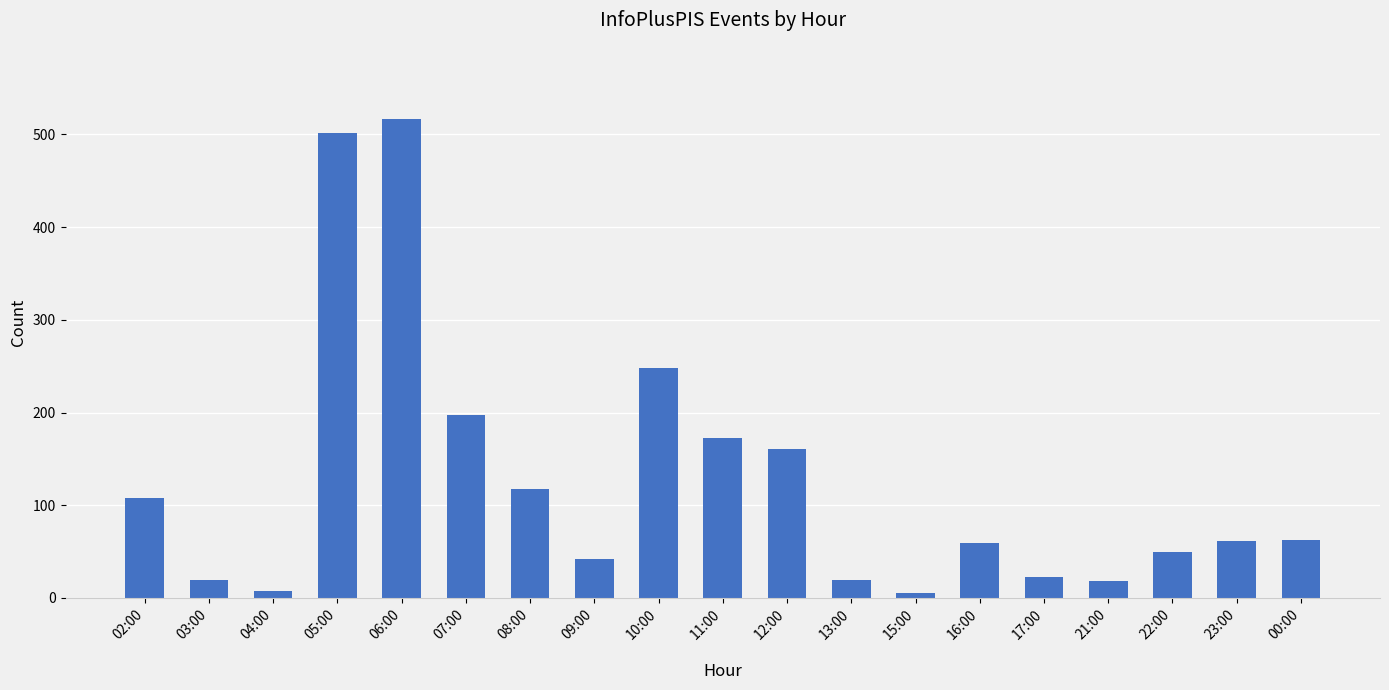

Between 09:00 and 07:00, which is larger?

07:00